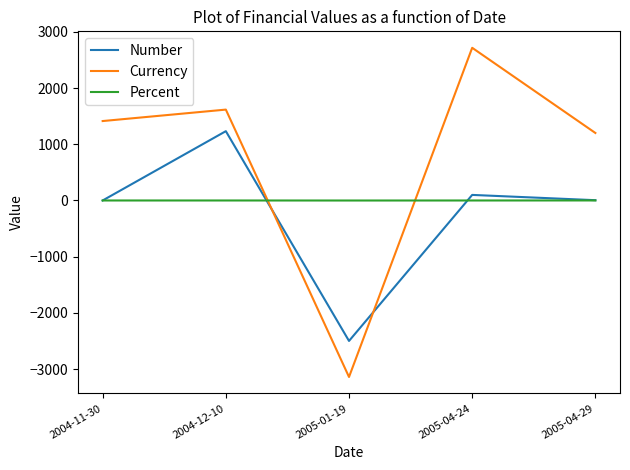

Where does the Percent series first go above 0?

2004-11-30